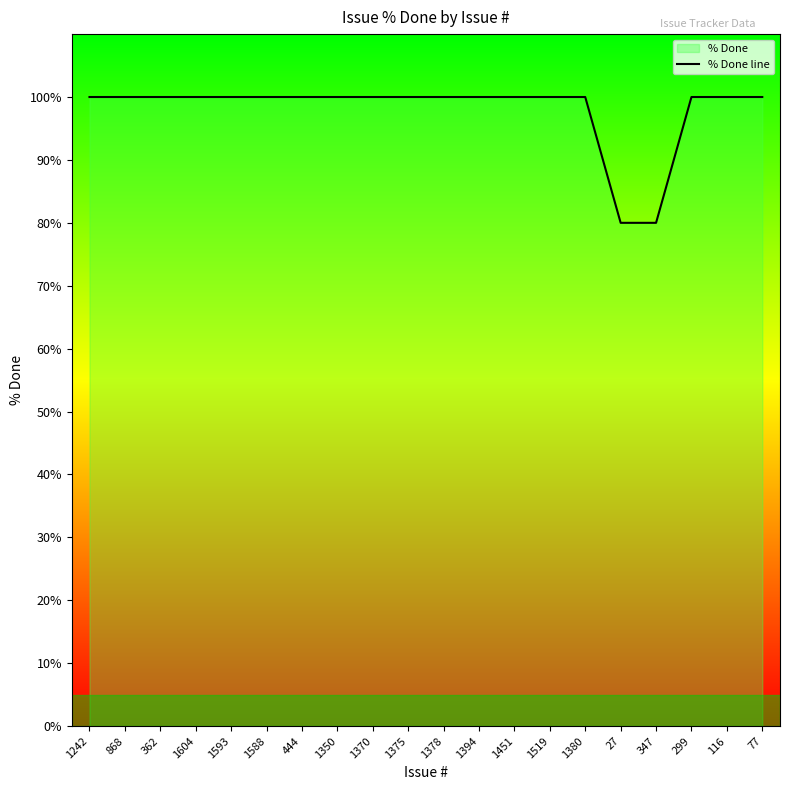

What is the difference between the maximum and minimum values?

20